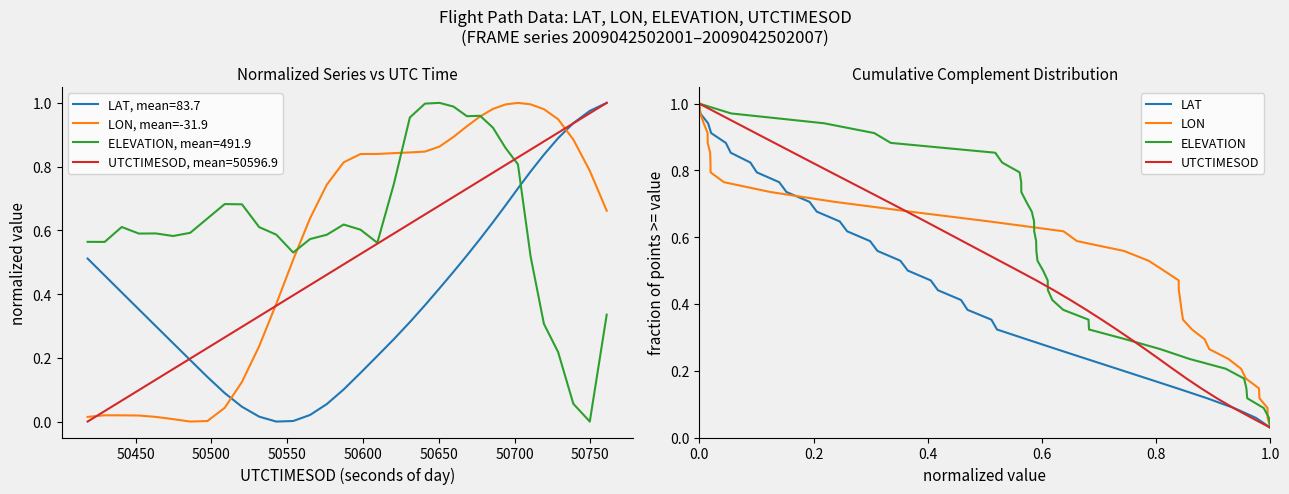

Which series ends up on top after the final intersection of LON, mean=-31.9 and LAT, mean=83.7?

LAT, mean=83.7